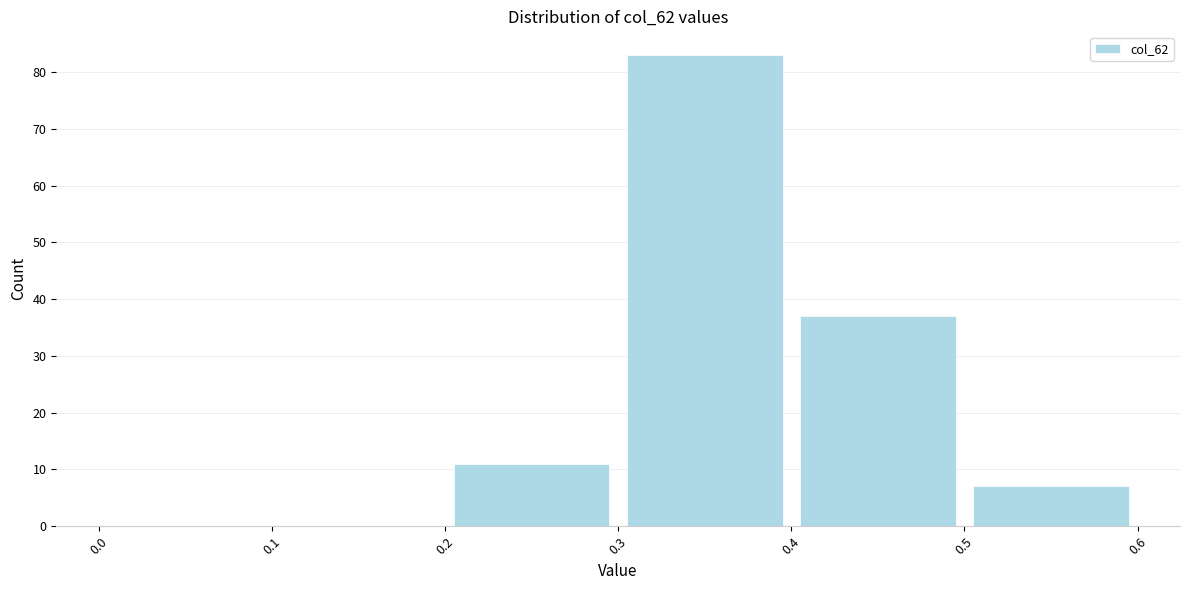

Over which range of the x-axis is the bar tallest?

0.3 to 0.4